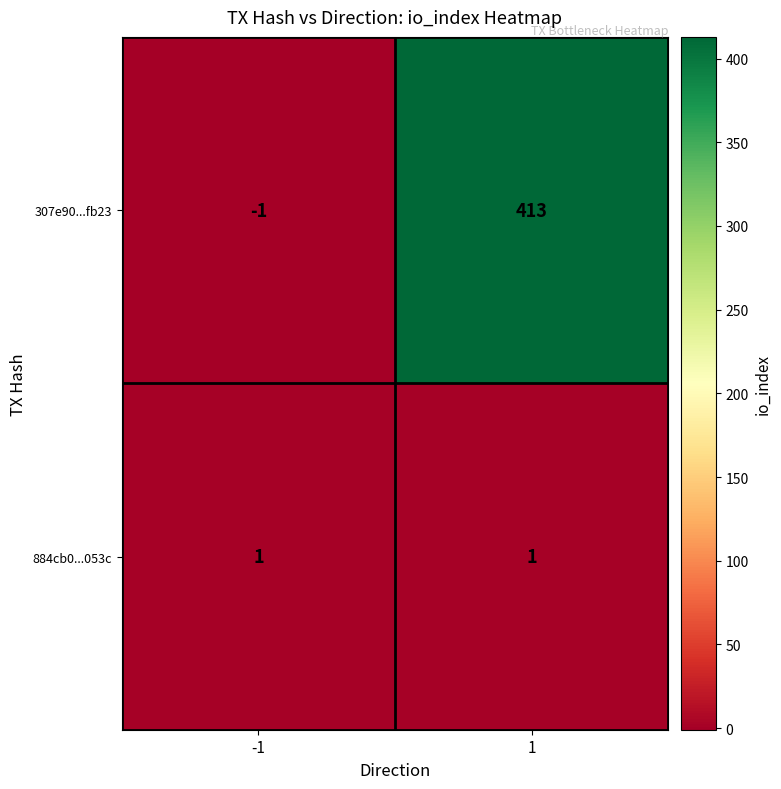

At which category is the sum across all series the highest?

1